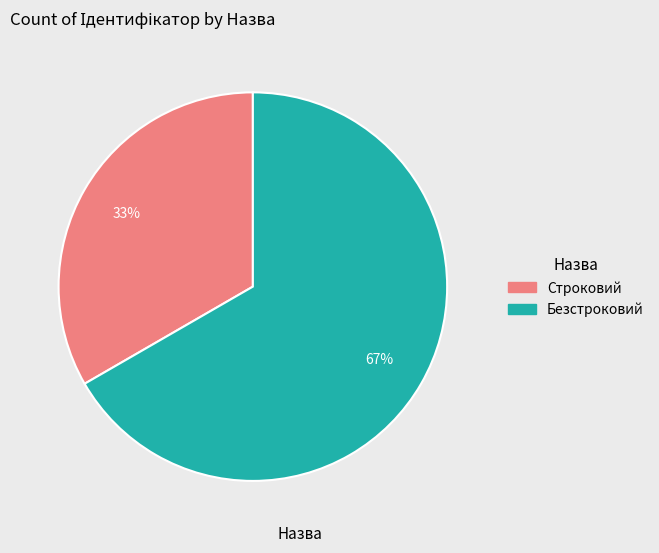

Does any single category account for the majority?

Yes